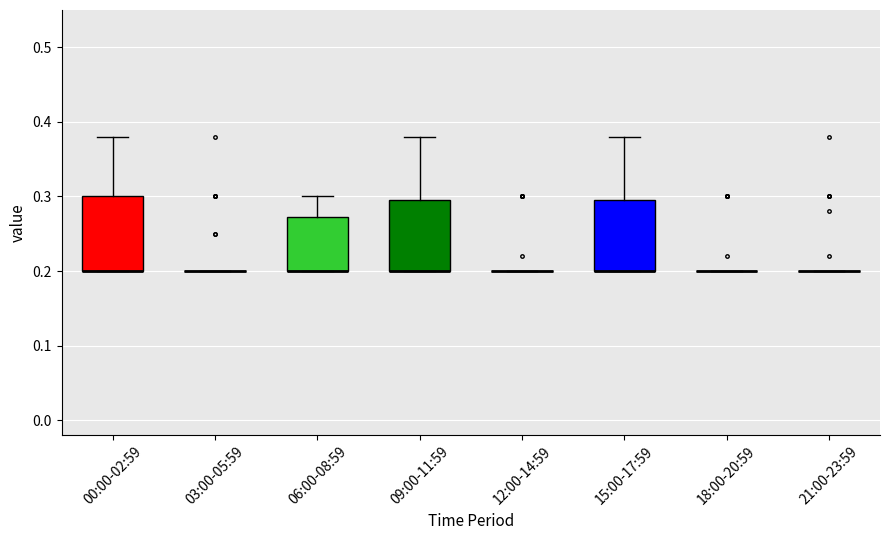

Reading left to right, transcribe this box plot: for each box, give where its median line is, the range the box spans, and where its two whiskers end, as read against the y-axis. The values are not printed on the chart, so give them approximately, as read against the axis.

00:00-02:59: median 0.20 (drawn on the box's lower edge), box 0.20 to 0.30, whiskers 0.20 to 0.38
03:00-05:59: box collapsed to a line at 0.20, whiskers 0.20 to 0.20
06:00-08:59: median 0.20 (drawn on the box's lower edge), box 0.20 to 0.27, whiskers 0.20 to 0.30
09:00-11:59: median 0.20 (drawn on the box's lower edge), box 0.20 to 0.30, whiskers 0.20 to 0.38
12:00-14:59: box collapsed to a line at 0.20, whiskers 0.20 to 0.20
15:00-17:59: median 0.20 (drawn on the box's lower edge), box 0.20 to 0.30, whiskers 0.20 to 0.38
18:00-20:59: box collapsed to a line at 0.20, whiskers 0.20 to 0.20
21:00-23:59: box collapsed to a line at 0.20, whiskers 0.20 to 0.20